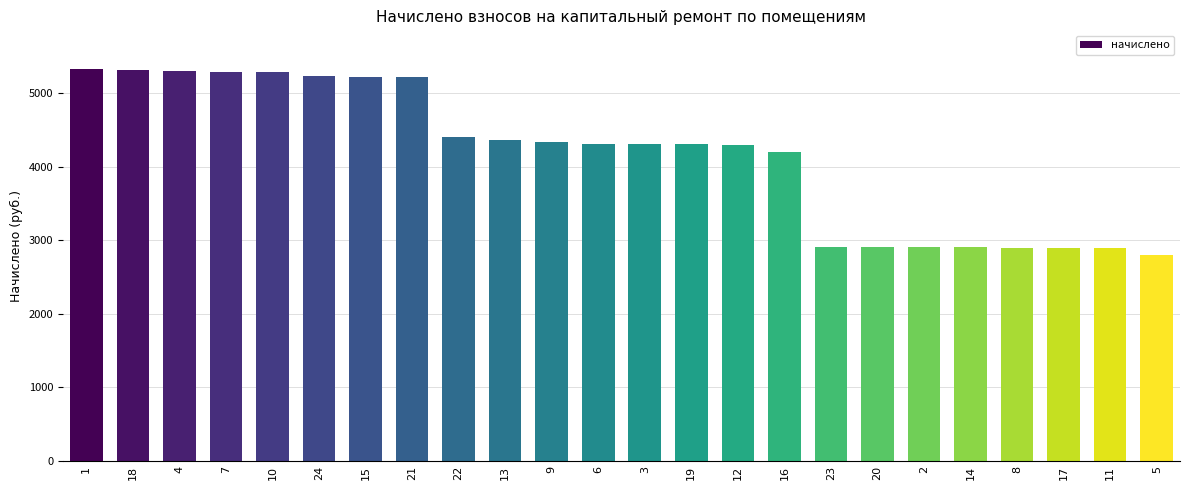

True or false: the data shows 7030.9 at 16.

False